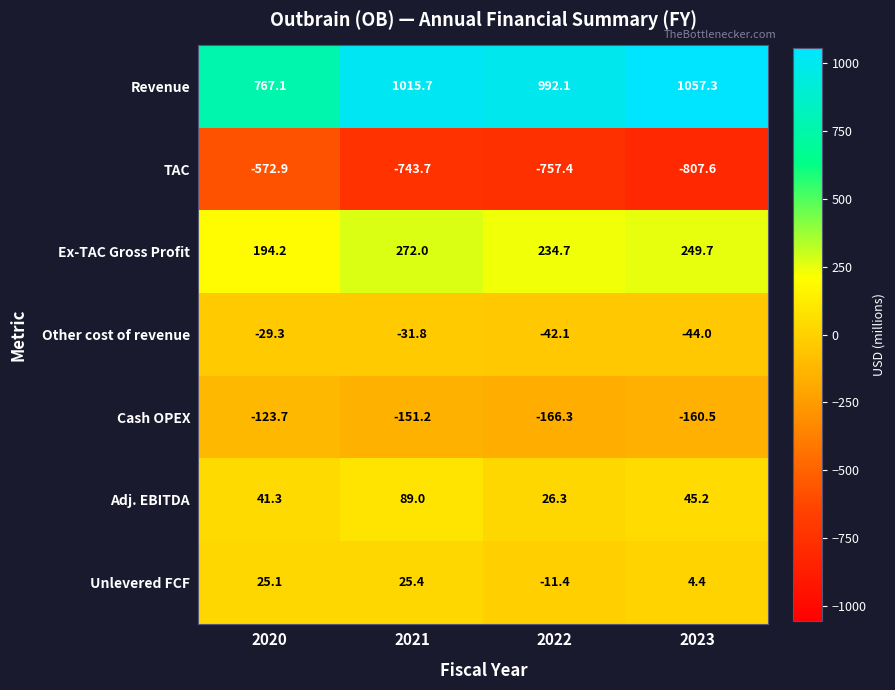

What is the total value across all series at 2021?

475.4